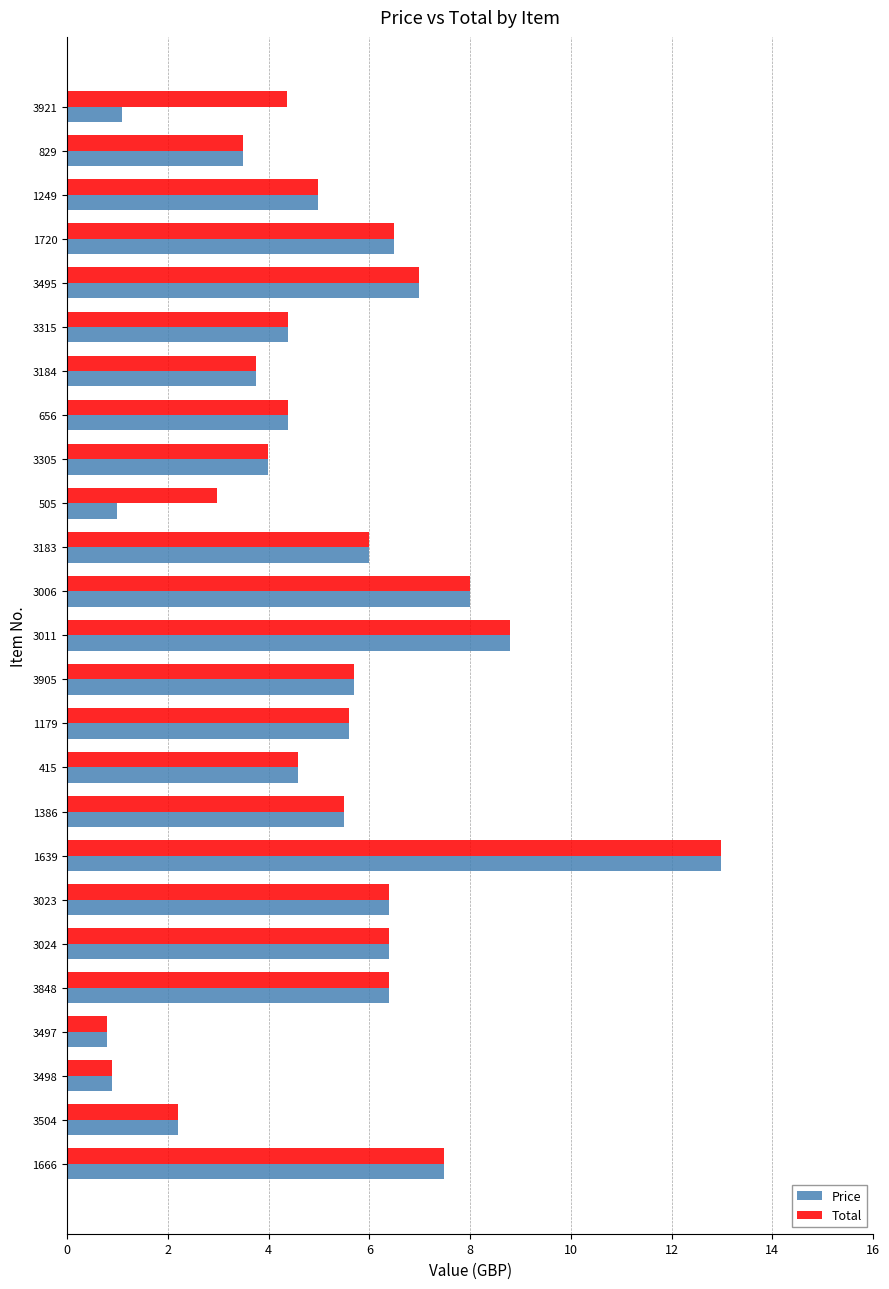

What is the spread (max minus min) of values at 3921?

3.3